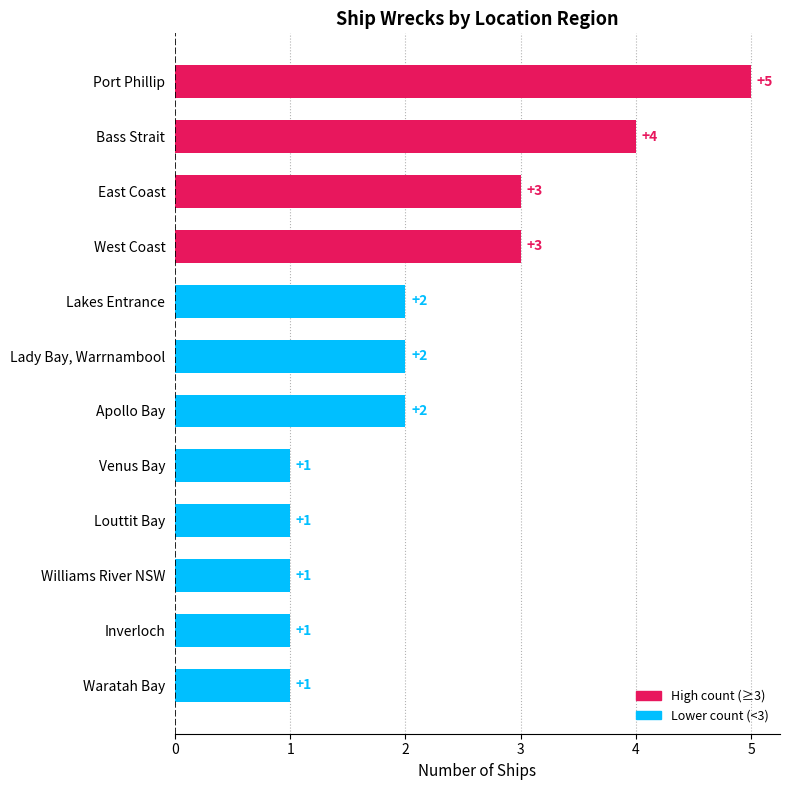

Reading top to bottom, transcribe all the data shown in this chart.

5	4	3	3	2	2	2	1	1	1	1	1